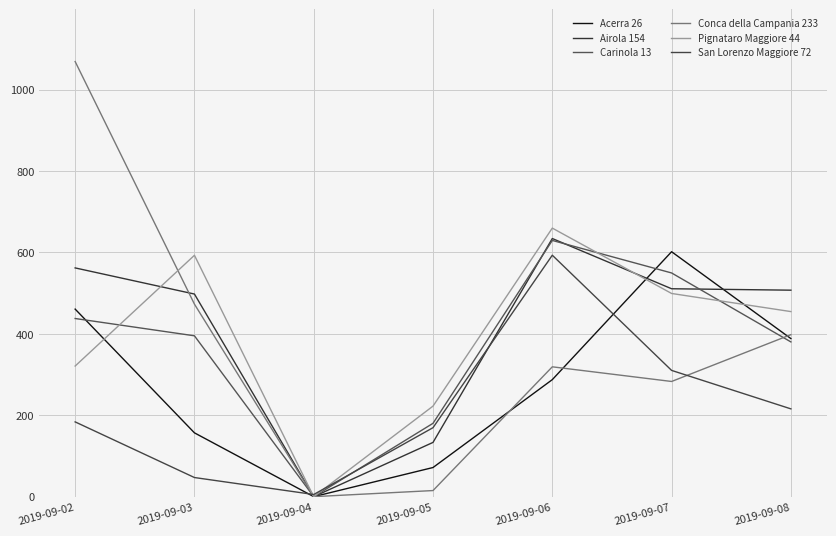

Which category has the lowest value in the Airola 154 series?

2019-09-04